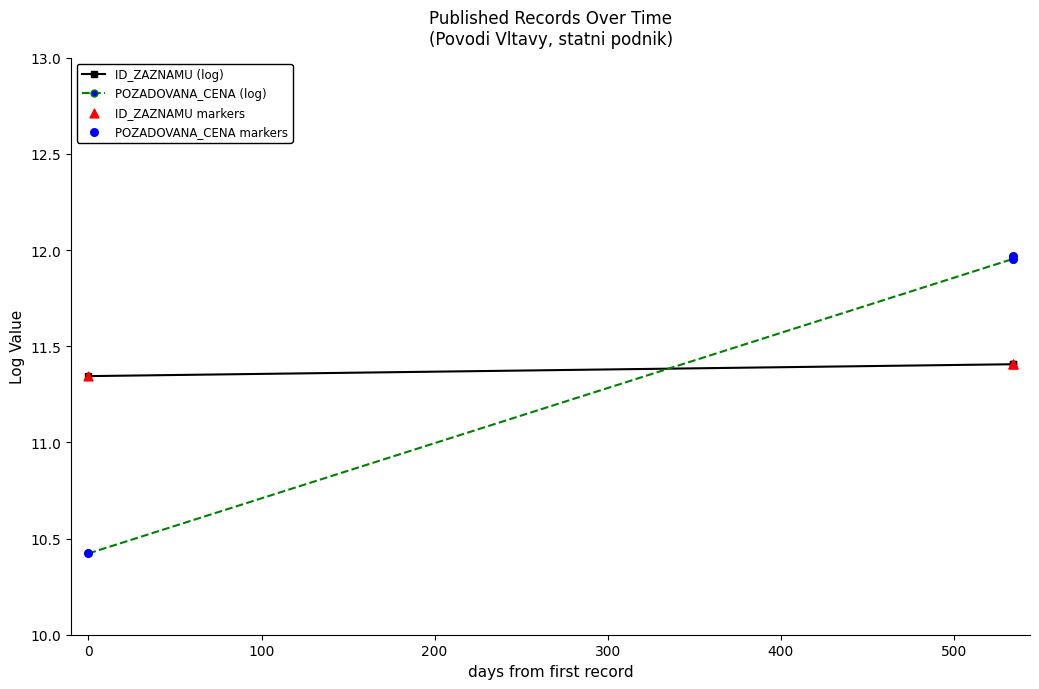

Which series reaches the minimum Y coordinate?

POZADOVANA_CENA (log)